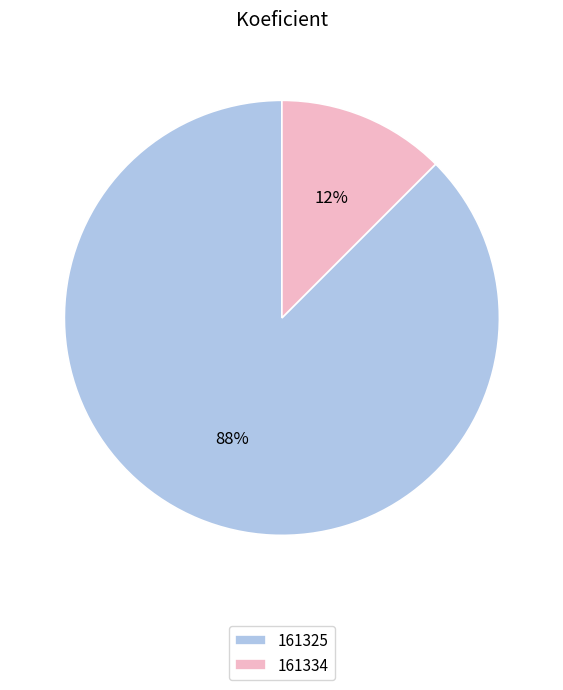

Which slice is the smallest?

161334